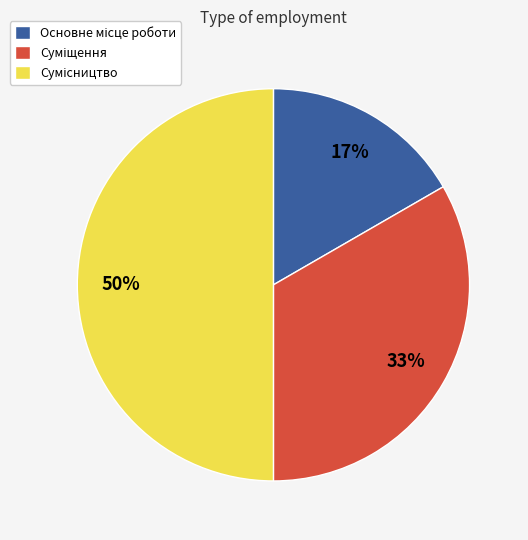

How many slices are in this pie chart?

3